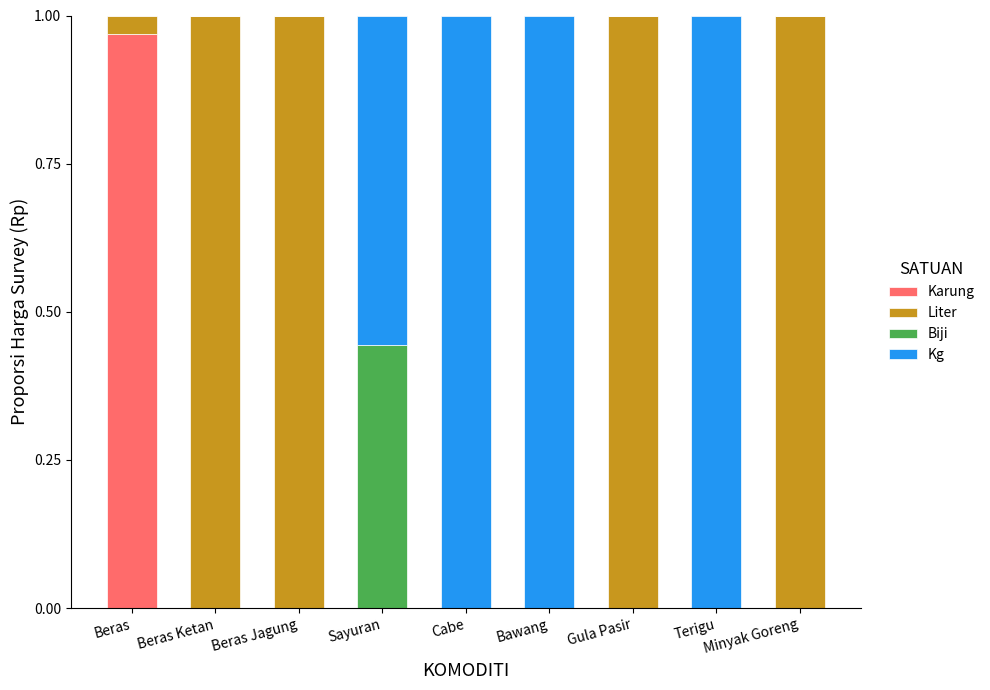

Are the bars horizontal?

No